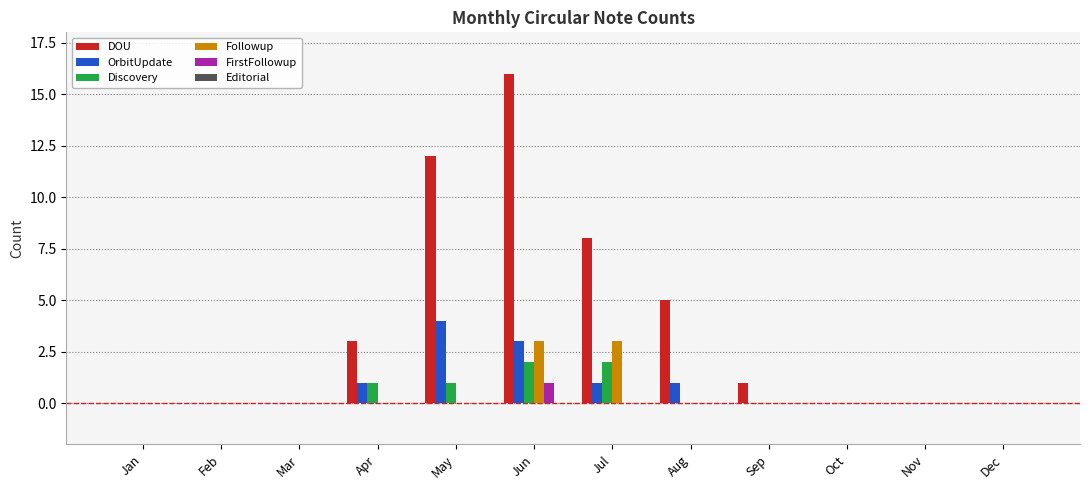

What is the maximum value shown in the chart?

16